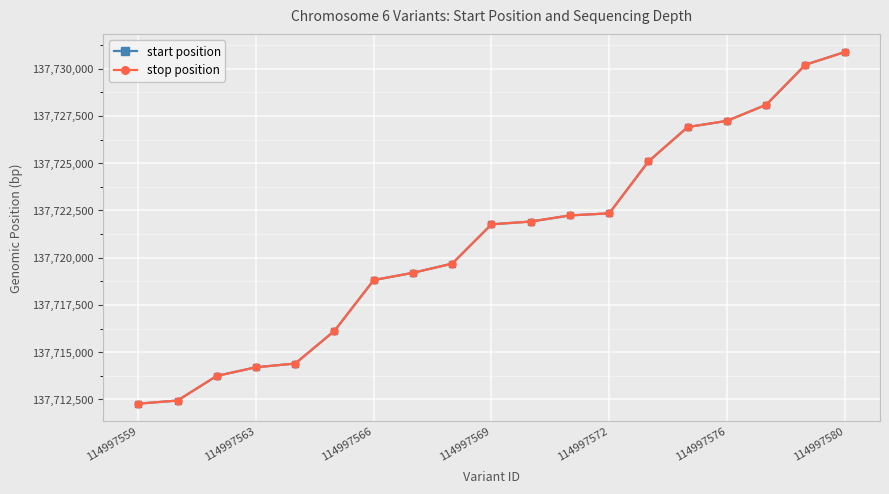

What is the value of the stop position point at the 2nd from the left?

137712442